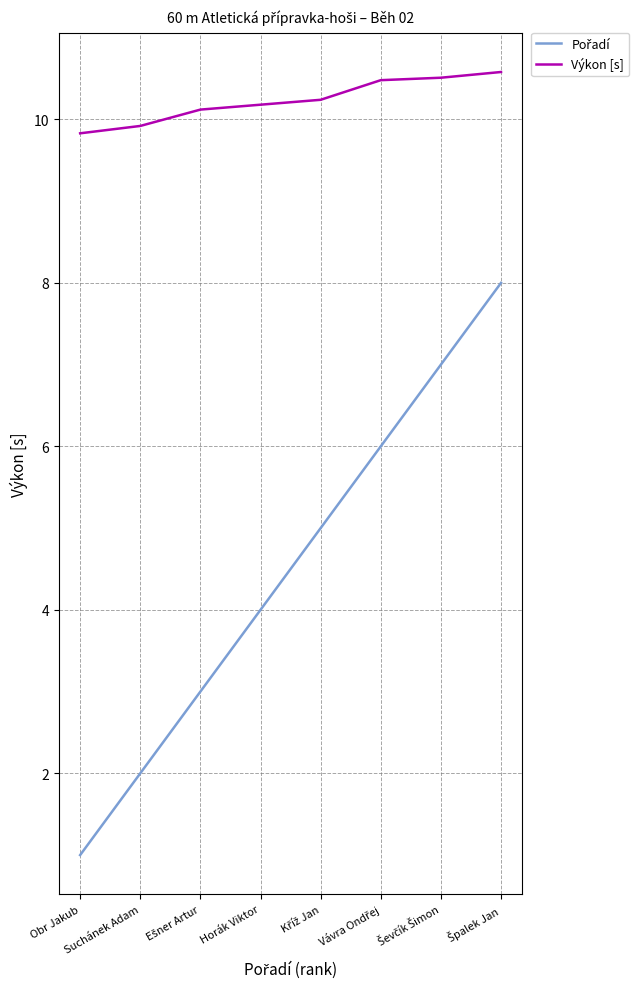

What is the minimum value shown in the chart?

1.0